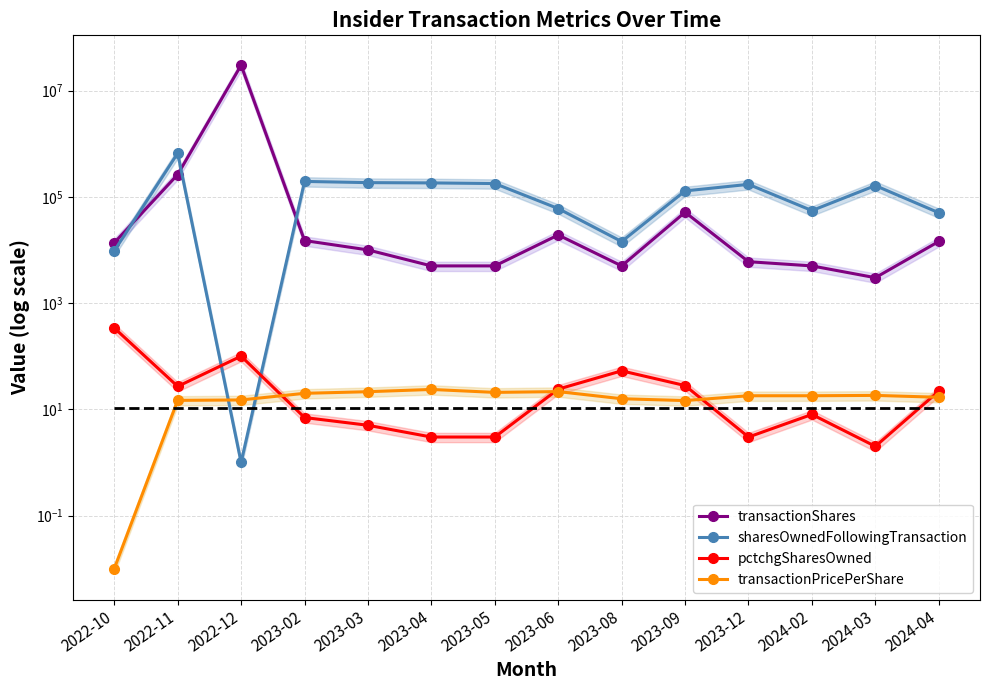

What is the approximate value of sharesOwnedFollowingTransaction at 2023-12?

171369.0